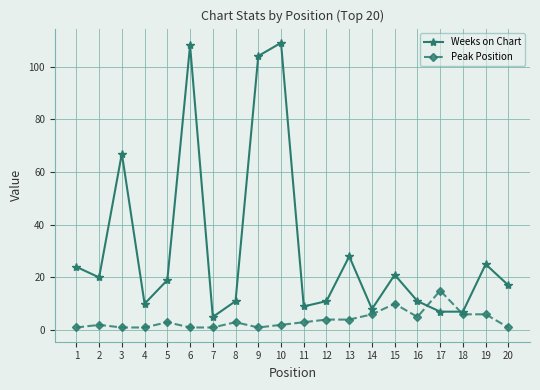

True or false: Peak Position has a value of 10 at 17.

False